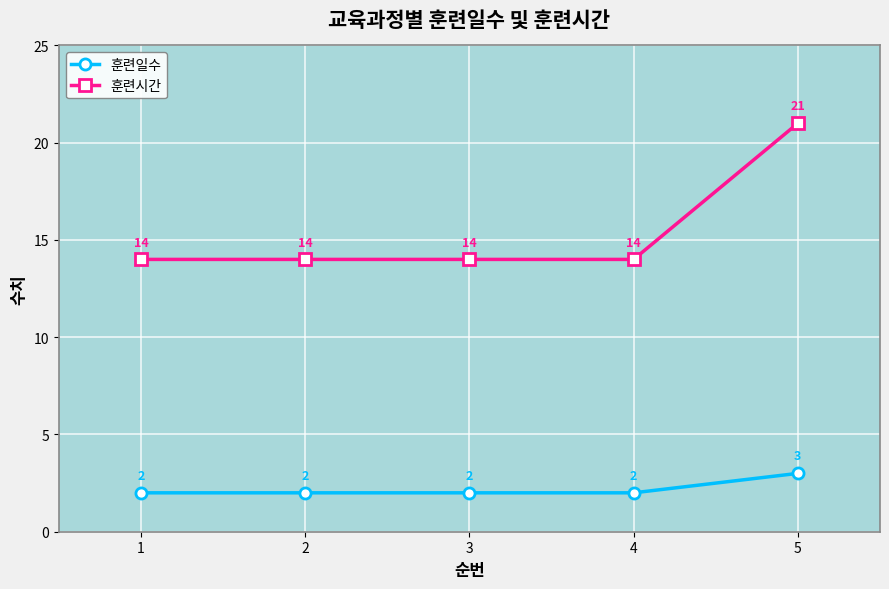

True or false: 훈련일수 and 훈련시간 cross at least once.

False